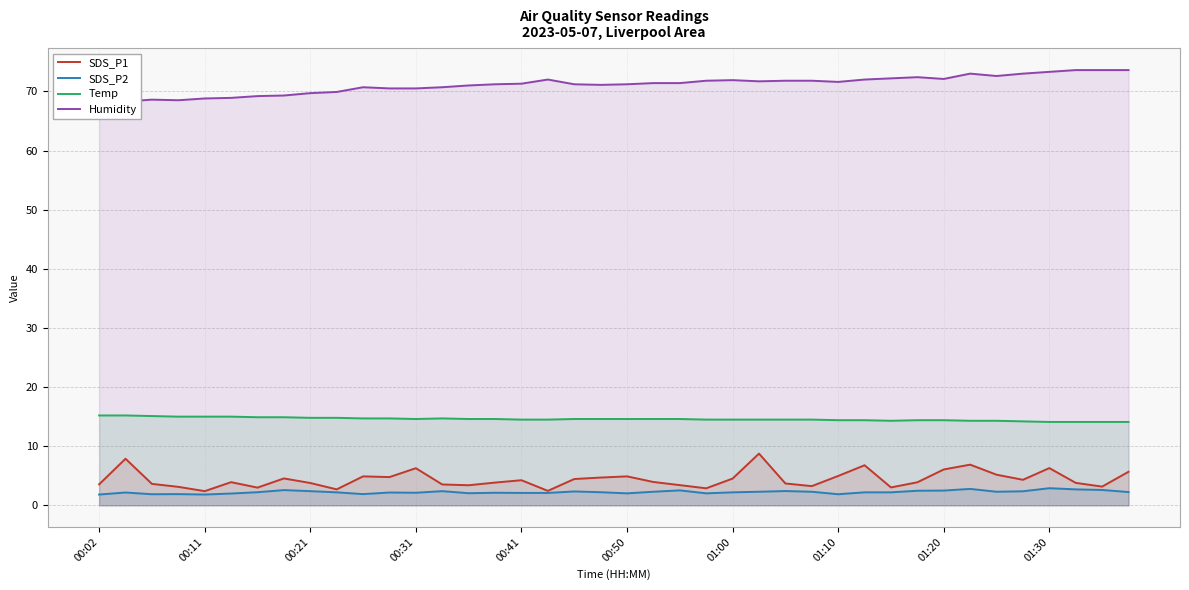

What is the value of the SDS_P1 point at the 8th from the left?

4.5